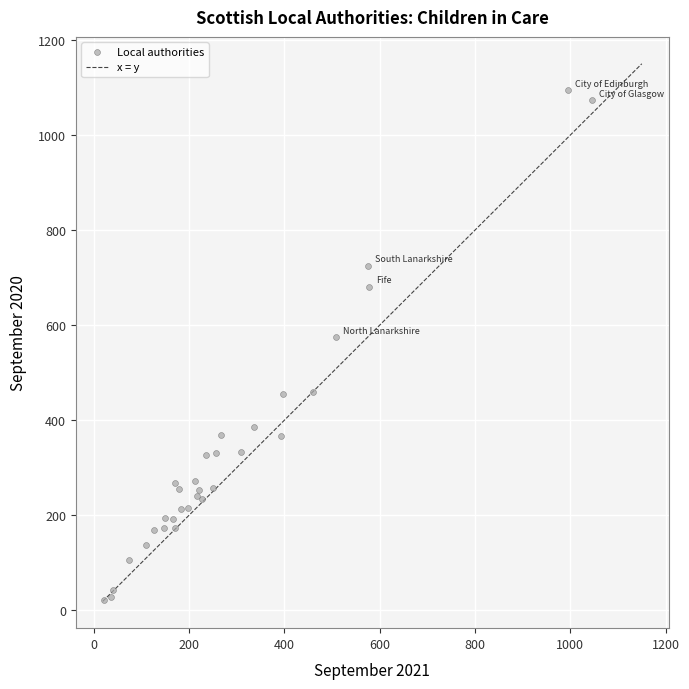

What Y value in the scatter plot is closest to 558?

575